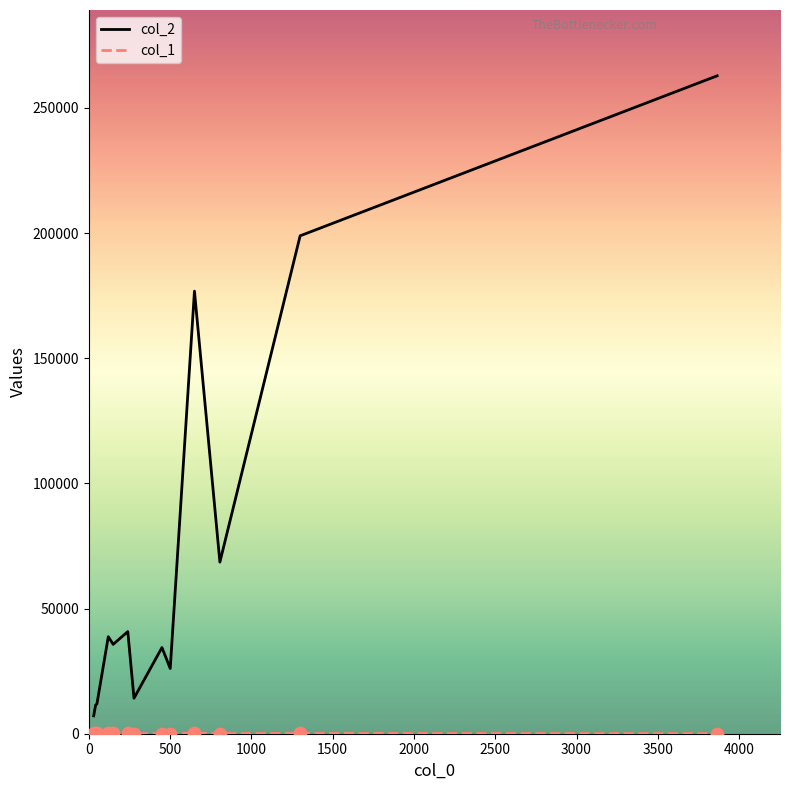

At how many categories does at least one series exceed 37523?

6